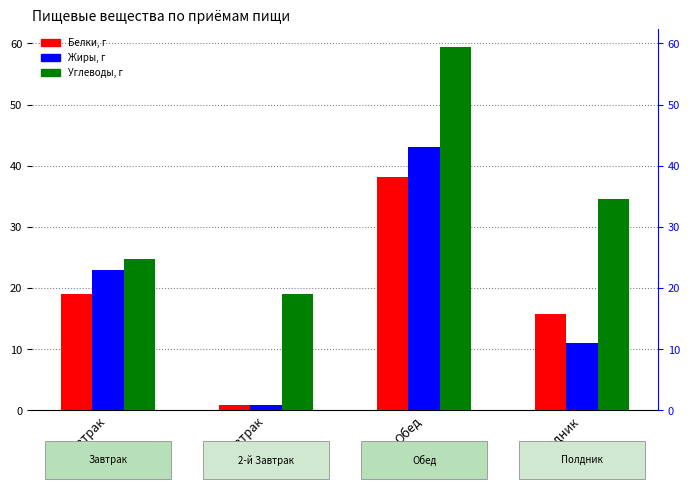

What is the sum of all Жиры, г values?

77.8